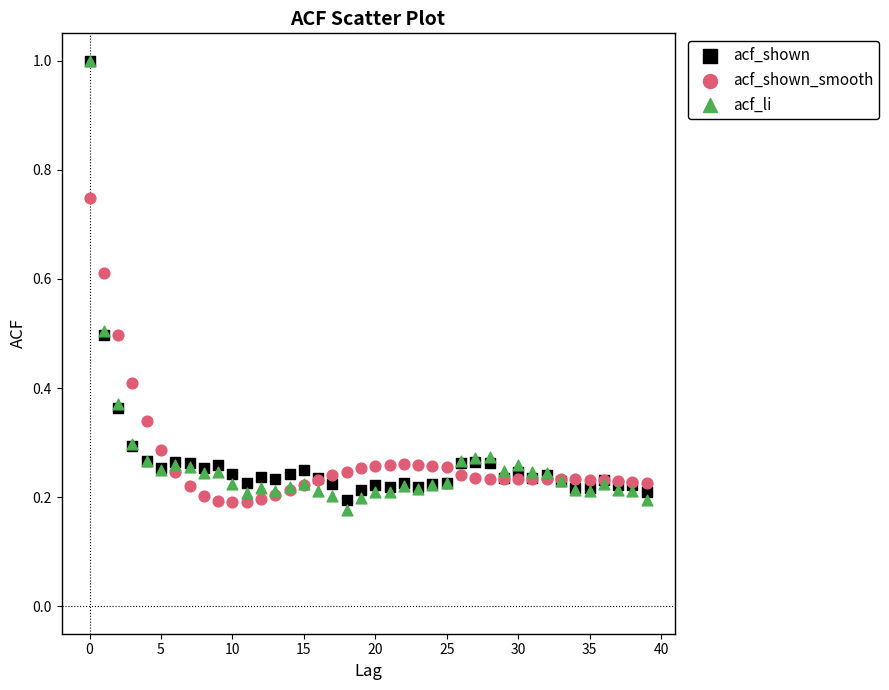

What are all the series names shown in the legend?

acf_shown, acf_shown_smooth, acf_li